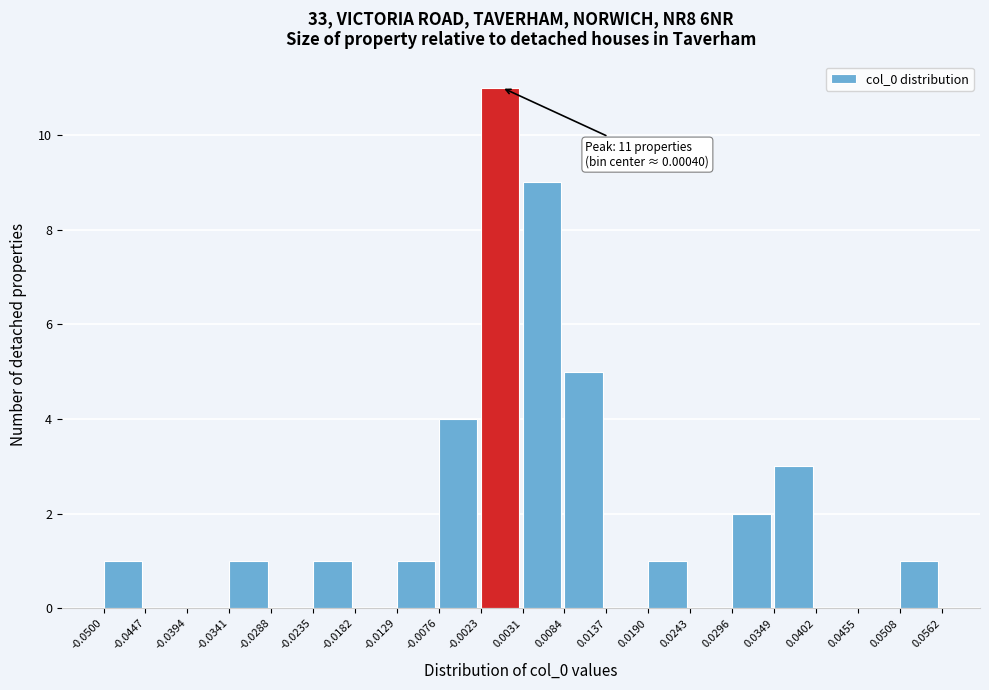

Which range on the x-axis has the tallest bar?

-0.0023 to 0.0031